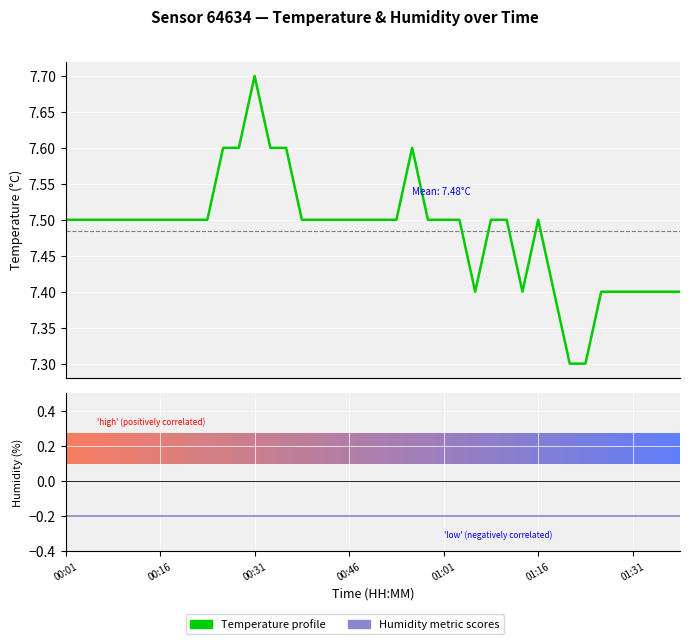

True or false: Temperature profile has a value of 7.5 at 7.

True